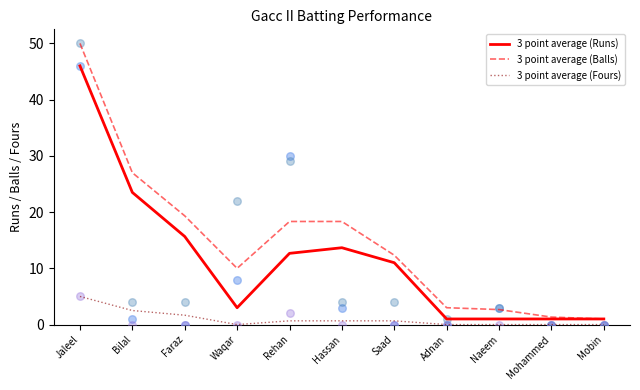

At which category is the sum across all series the highest?

Jaleel